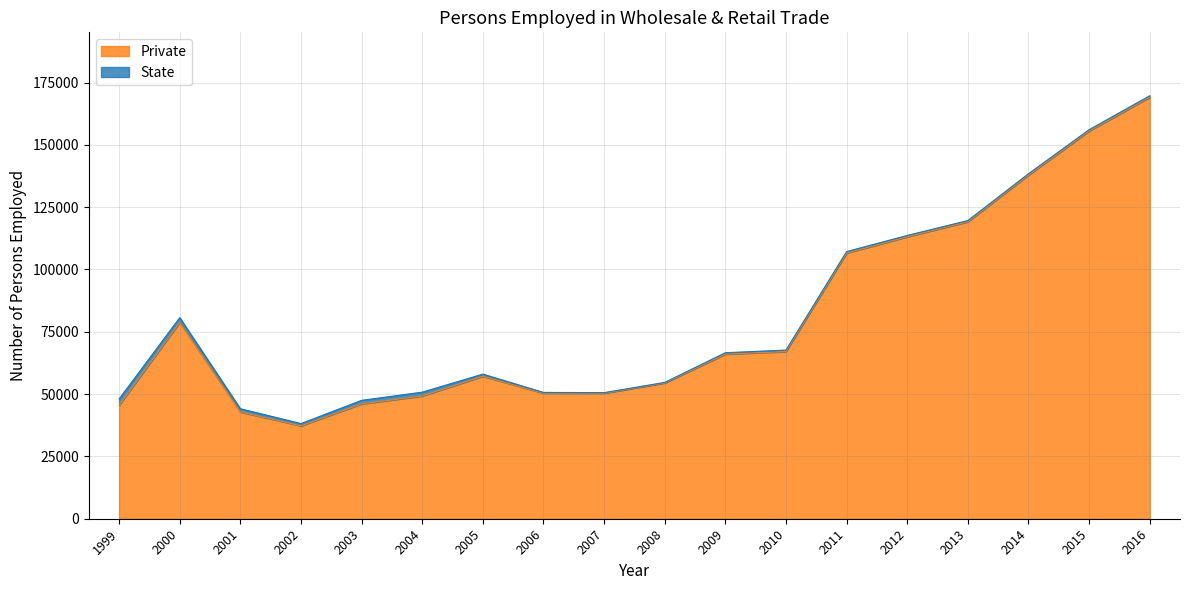

How many values are below 66047?

9